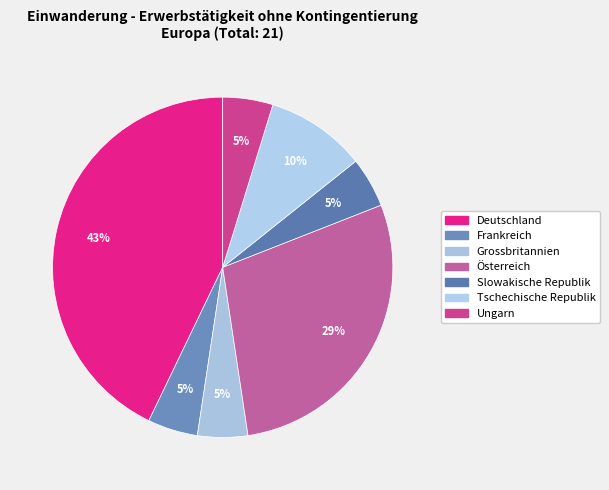

True or false: Tschechische Republik accounts for 10% of the total.

True